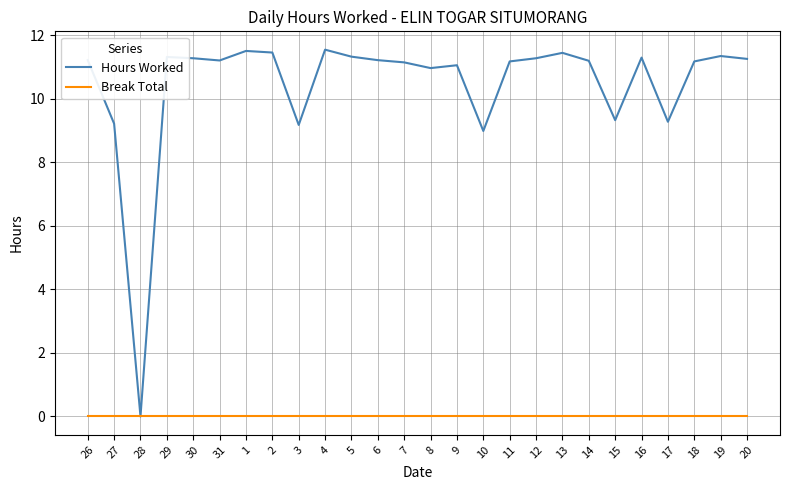

True or false: Hours Worked has a value of 6.5 at 9.

False